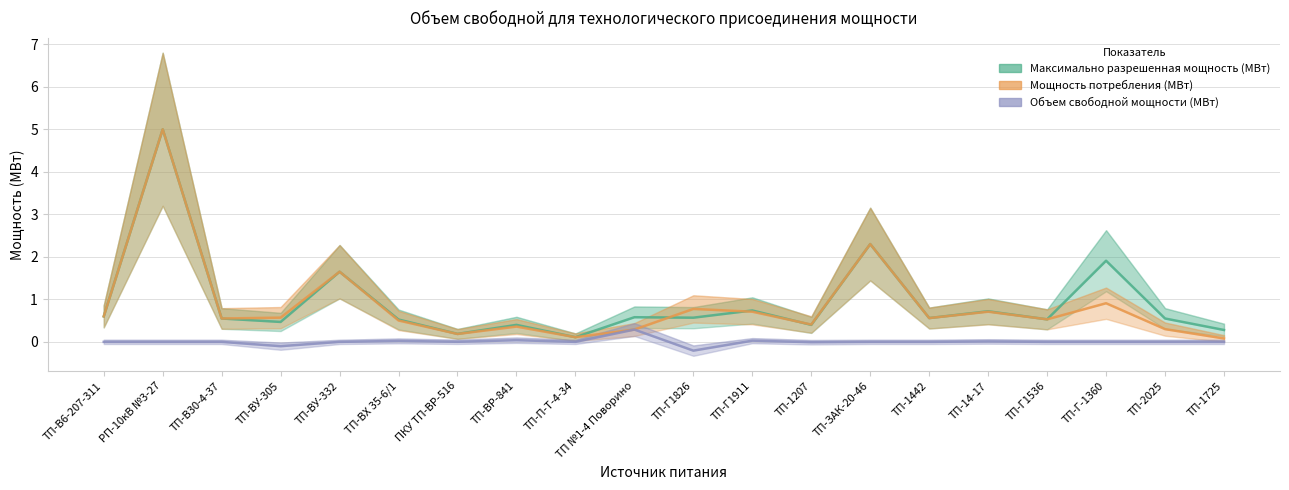

At ТП-П-Т-4-34, list the series in order from smallest to largest.

Объем свободной мощности (МВт), Максимально разрешенная мощность (МВт), Мощность потребления (МВт)